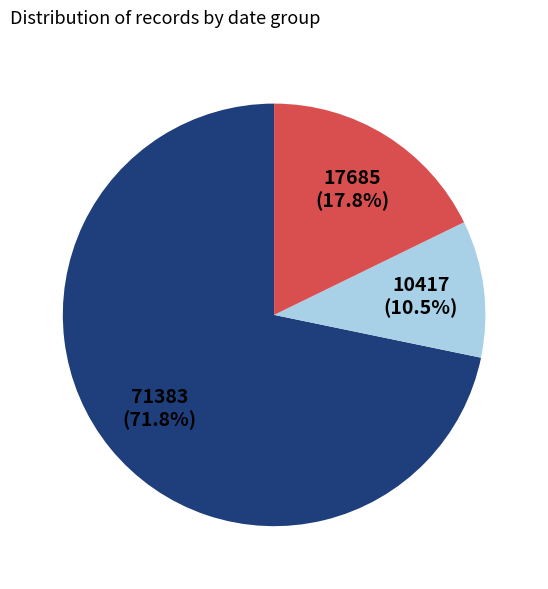

How many slices are in this pie chart?

3